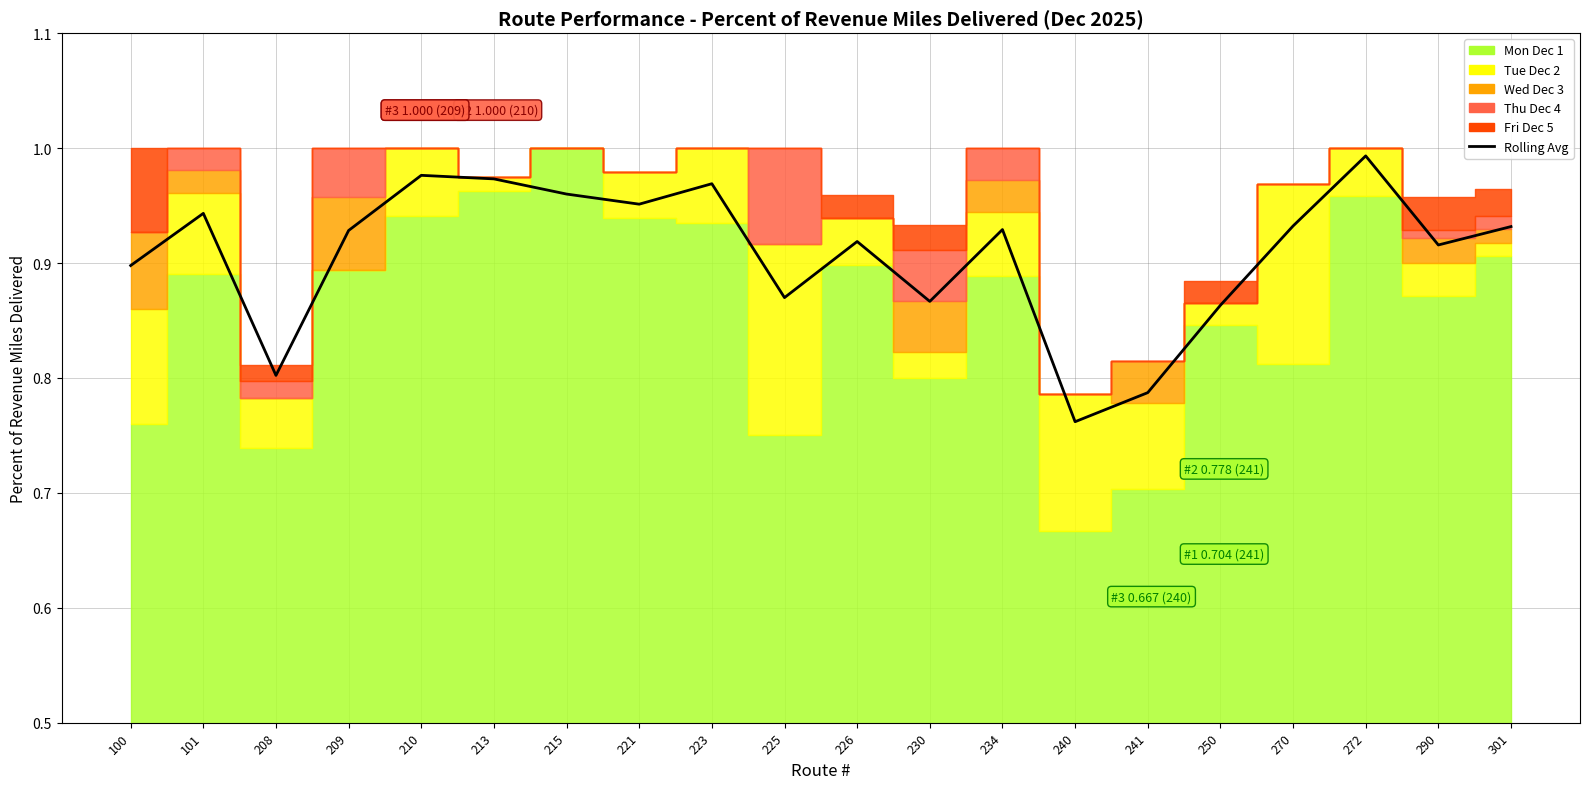

What is the value of the 1st point from the left?

0.9